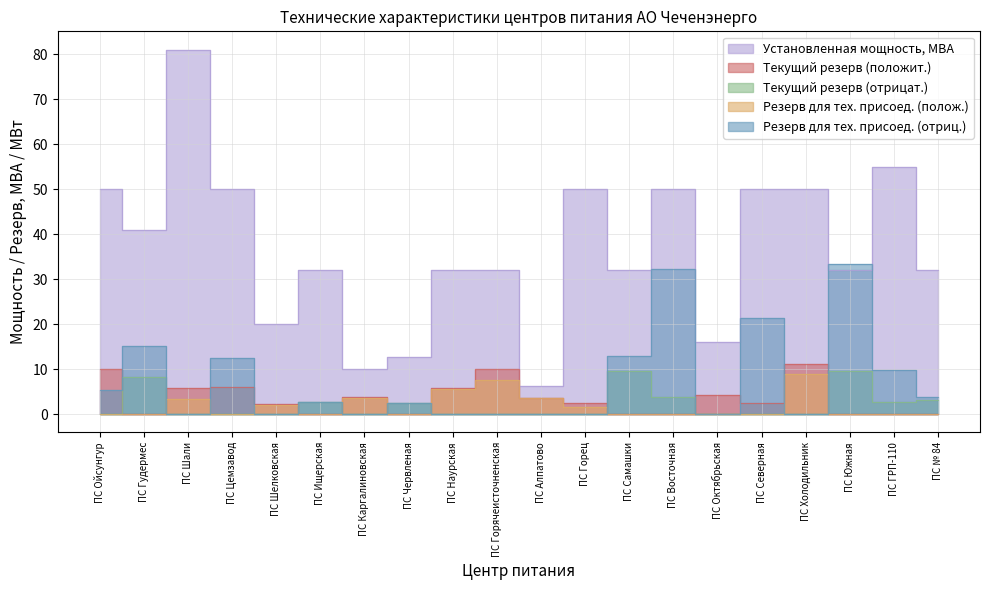

List the labels in order of Текущий резерв (положит.) value, smallest first.

ПС Гудермес, ПС Ищерская, ПС Червленая, ПС Самашки, ПС Восточная, ПС Южная, ПС ГРП-110, ПС № 84, ПС Шелковская, ПС Горец, ПС Северная, ПС Алпатово, ПС Каргалиновская, ПС Октябрьская, ПС Наурская, ПС Шали, ПС Цемзавод, ПС Ойсунгур, ПС Горячеисточненская, ПС Холодильник